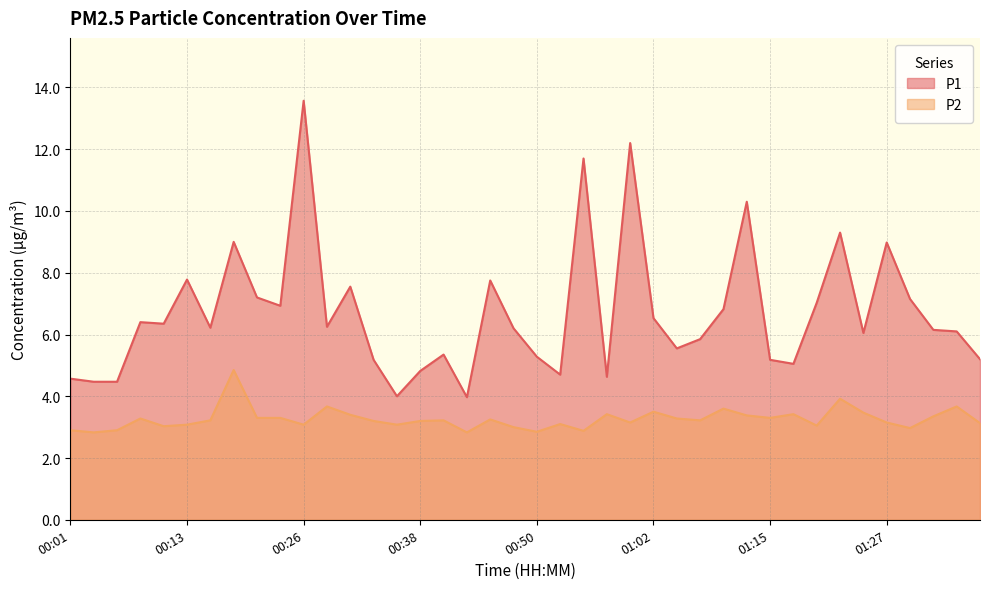

Is the value of P1 at 00:09 greater than the value of P2 at 01:12?

Yes